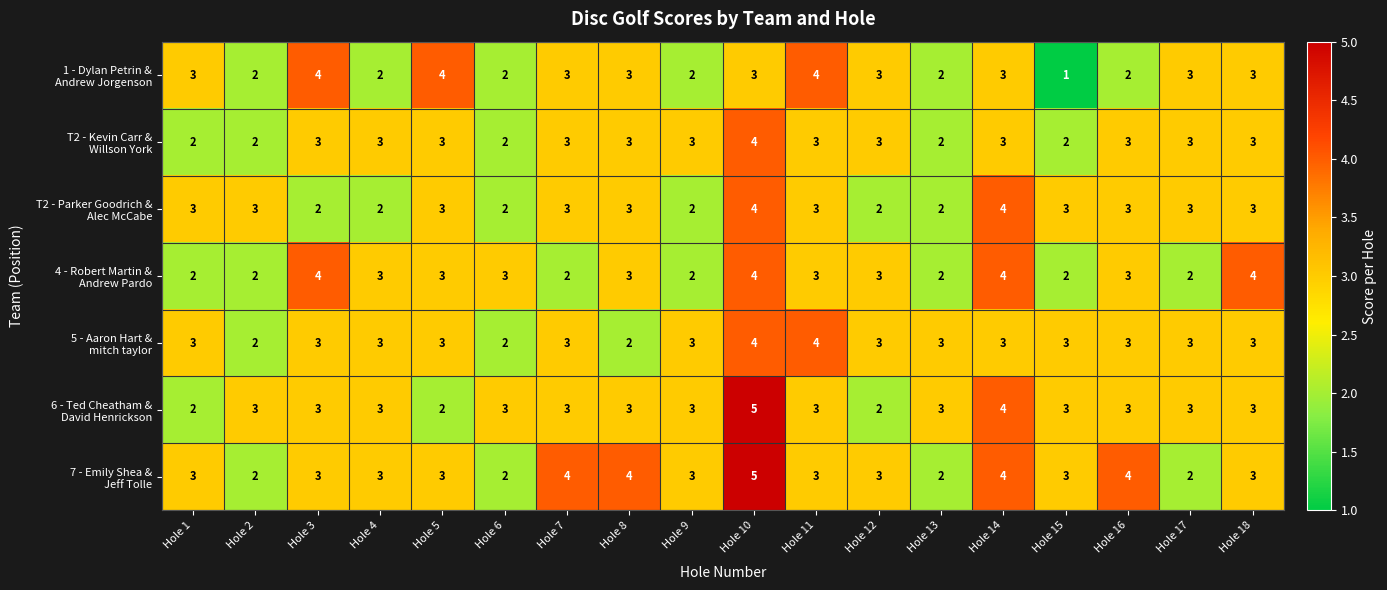

What is the total value across all series at Hole 16?

21